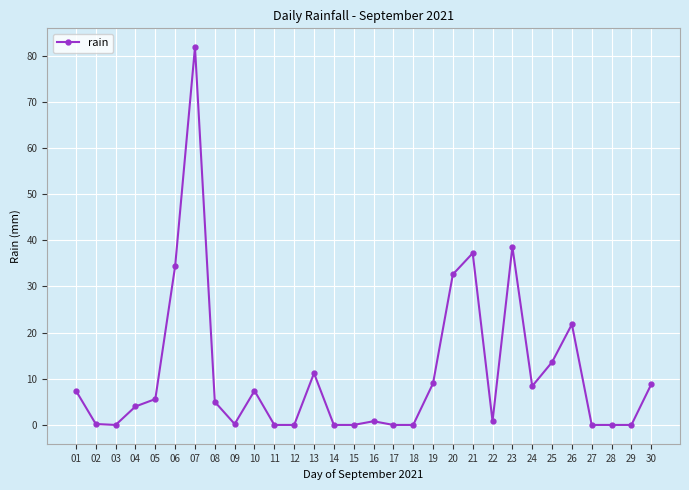

Count the number of categories in the chart.

30